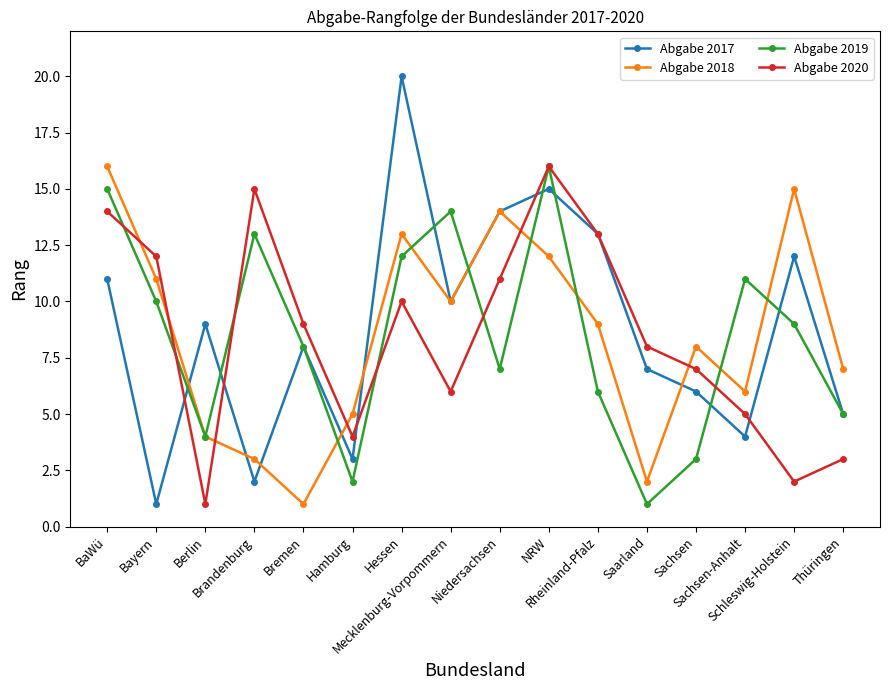

What is the highest value of the Abgabe 2018 series?

16